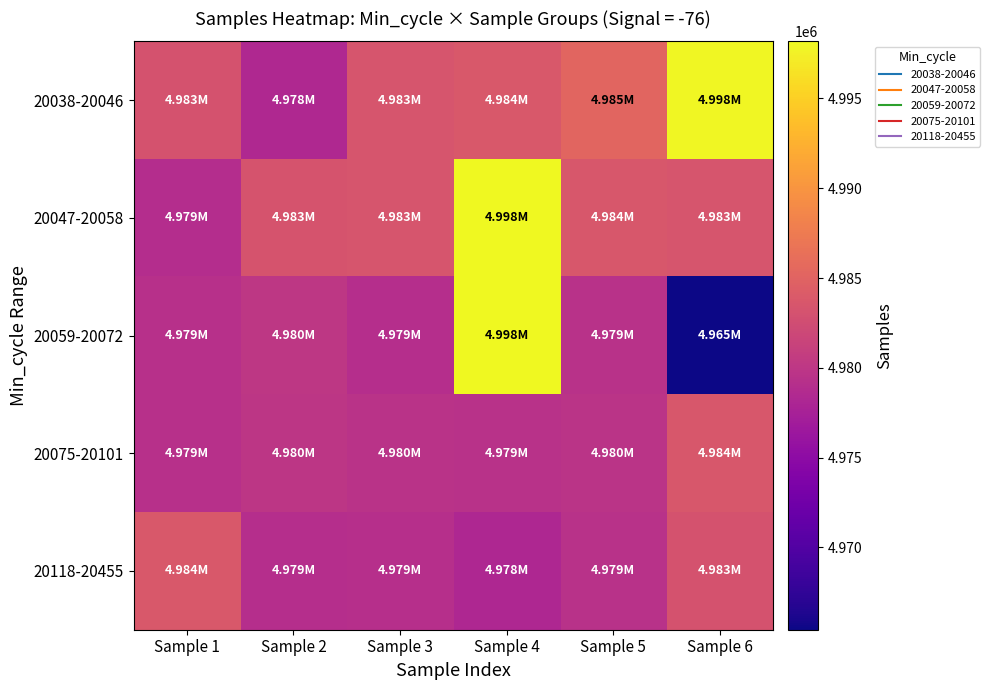

What is the smallest value displayed?

4965421